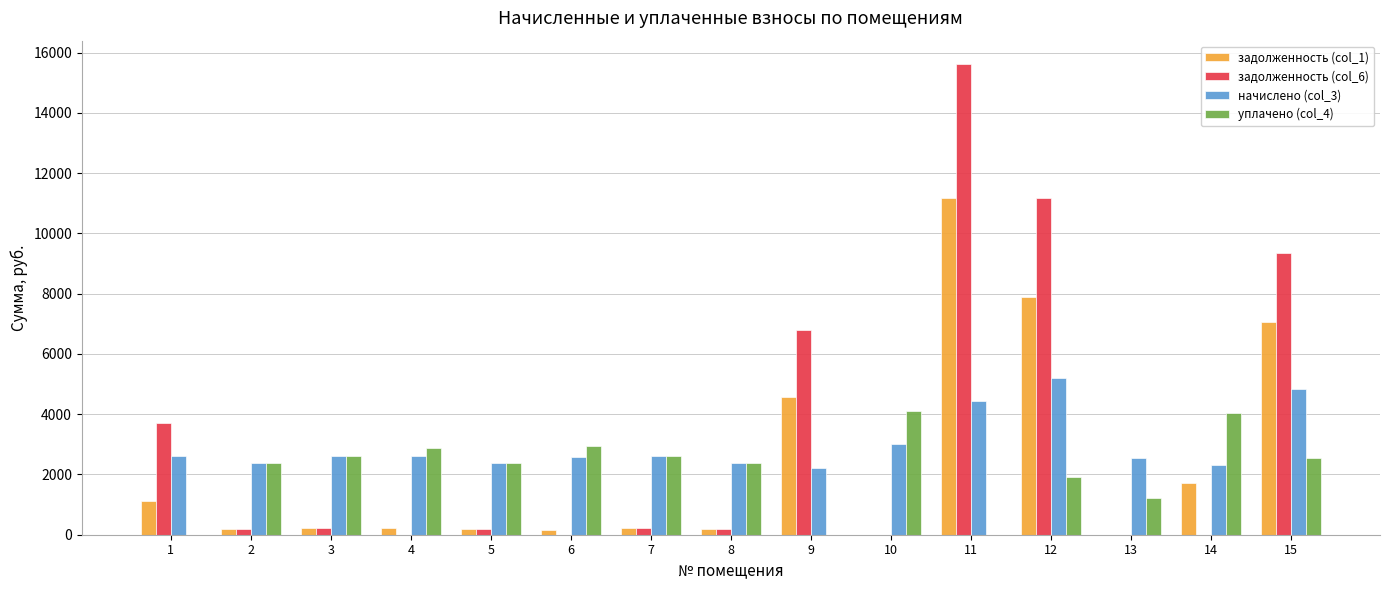

Where does the задолженность (col_6) series first go above 205?

1